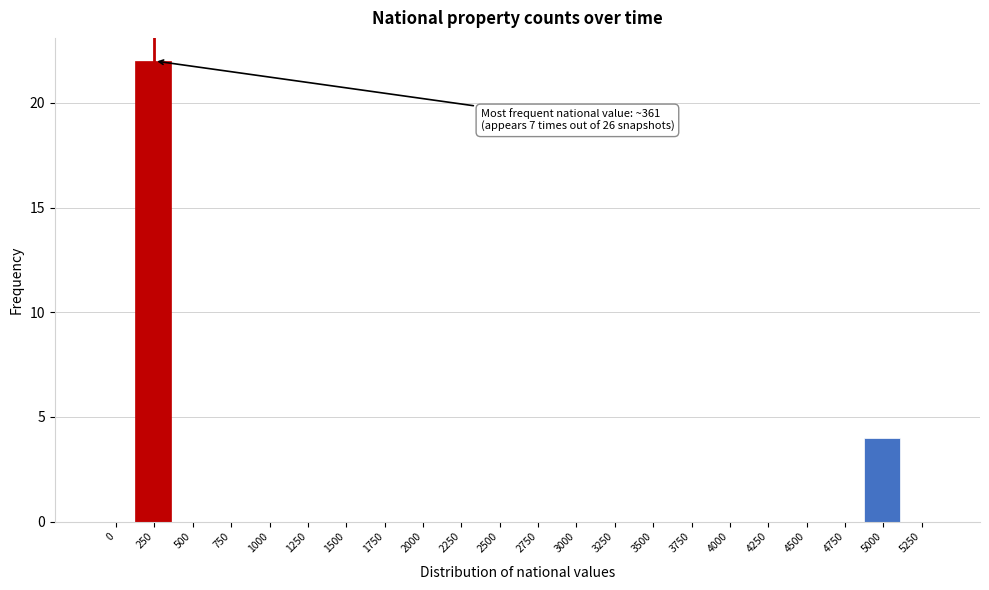

Reading right to left, what are all the values shown in this chart?

5250=0	5000=4	4750=0	4500=0	4250=0	4000=0	3750=0	3500=0	3250=0	3000=0	2750=0	2500=0	2250=0	2000=0	1750=0	1500=0	1250=0	1000=0	750=0	500=0	250=22	0=0